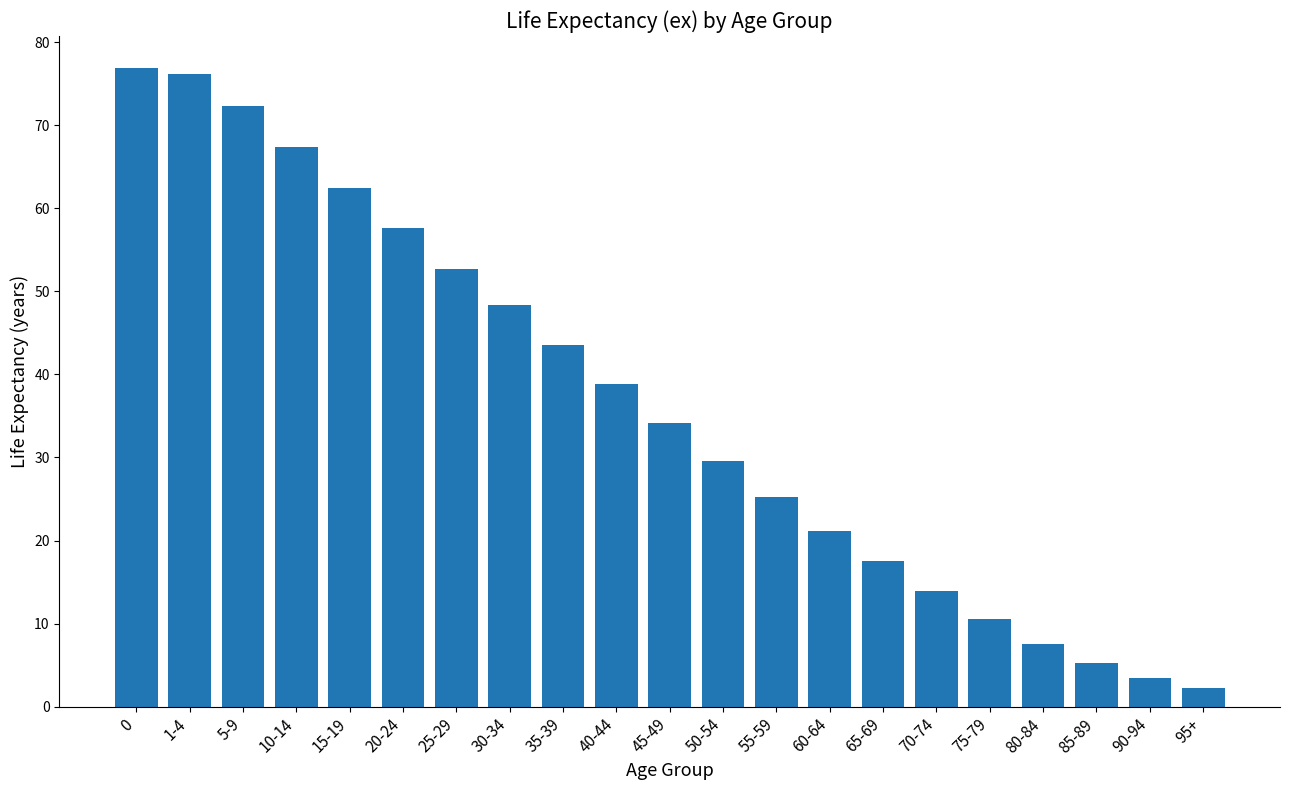

What is the sum of all values?

766.7